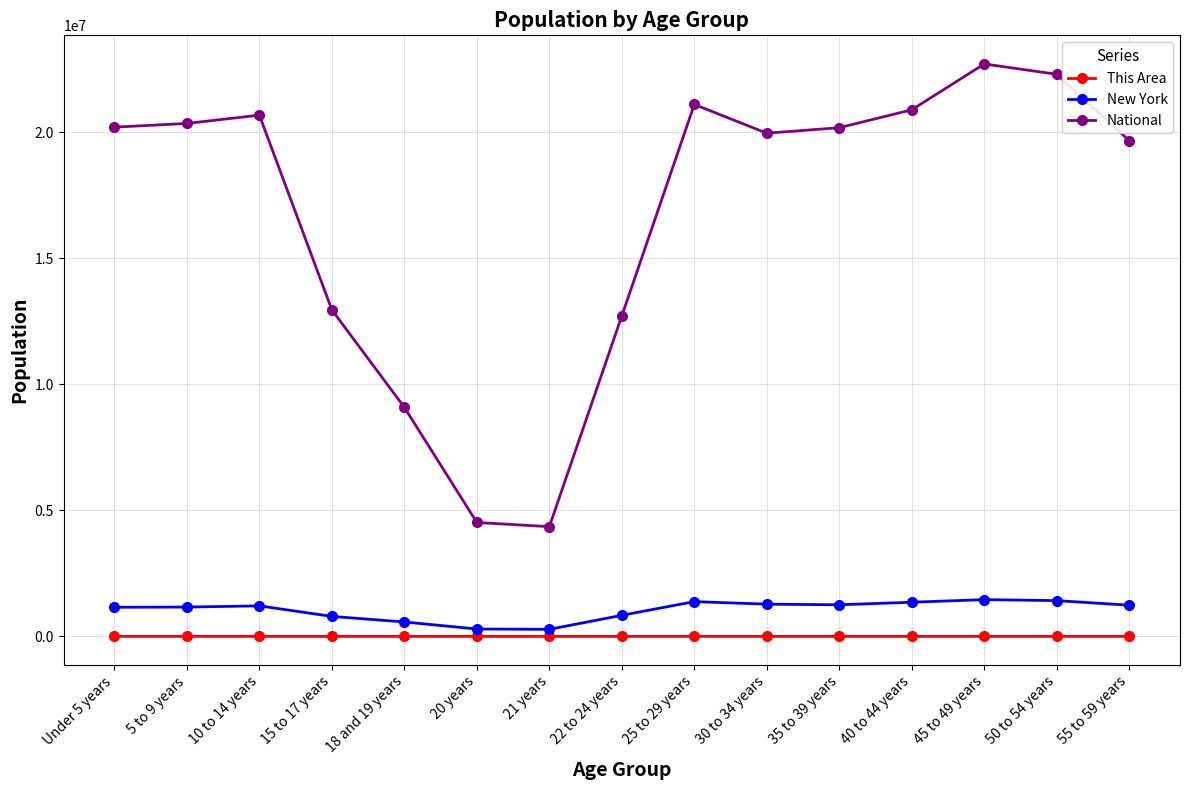

Which series has the widest spread of values?

National